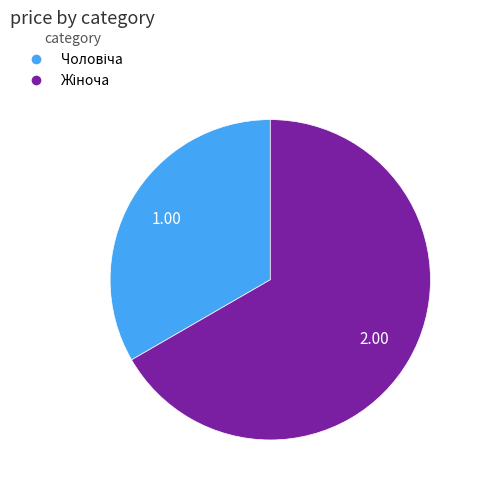

How many segments does this pie chart have?

2